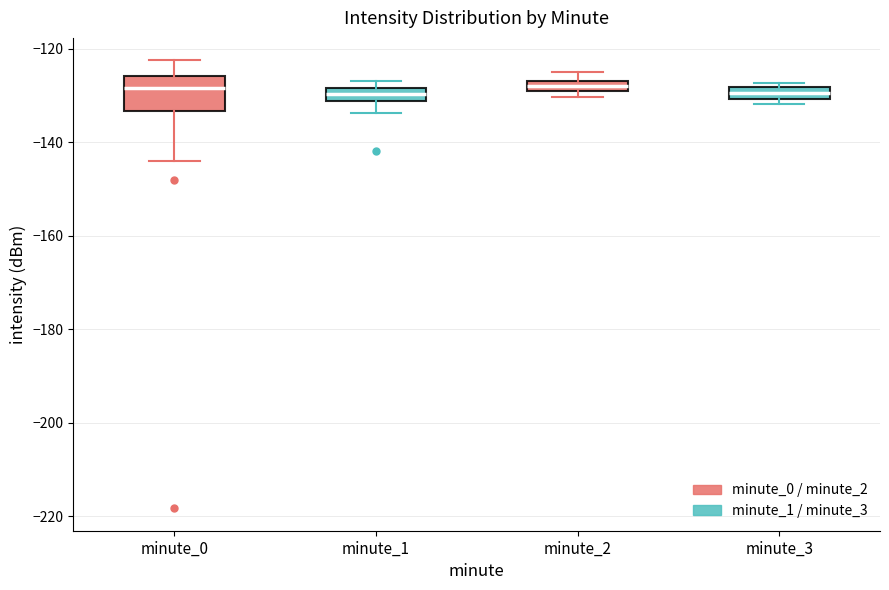

Where is the upper edge of the box for minute_1 on the y-axis? The values are not printed on the chart, so give them approximately, as read against the axis.

-128